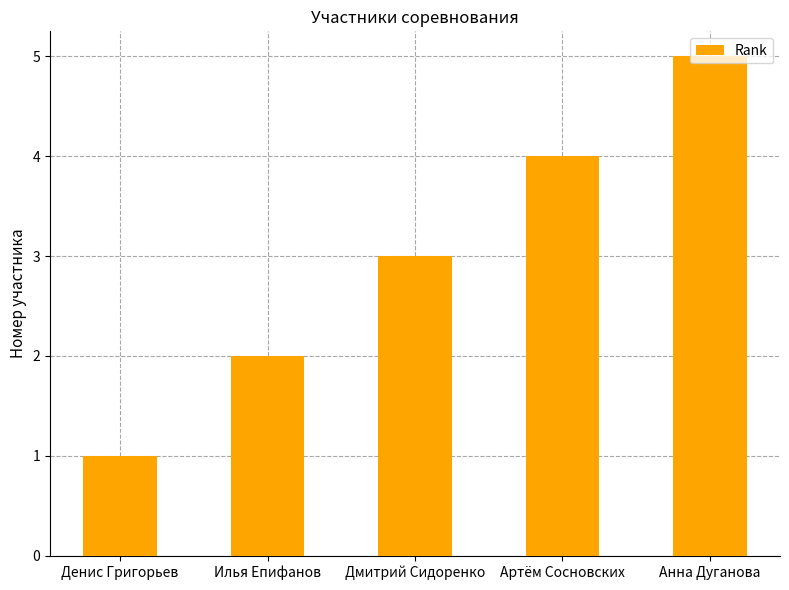

What is the maximum value shown in the chart?

5